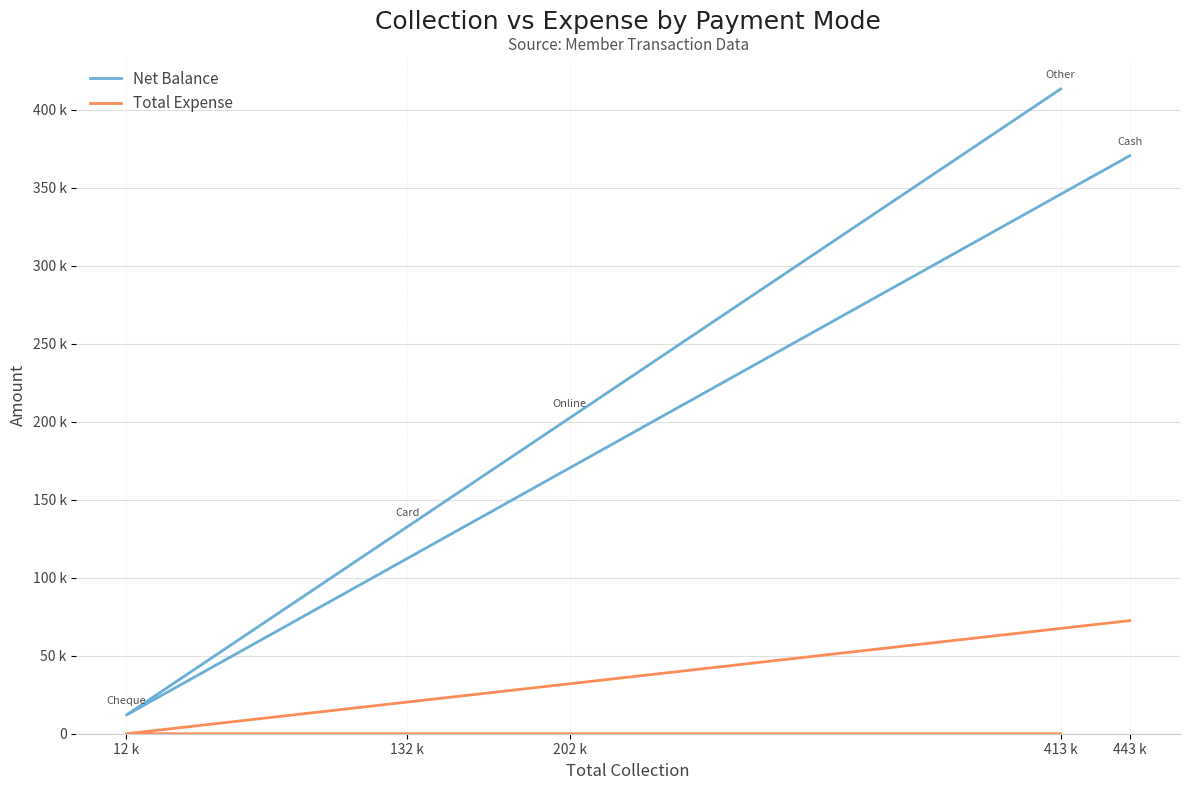

True or false: Net Balance and Total Expense intersect in this chart.

False